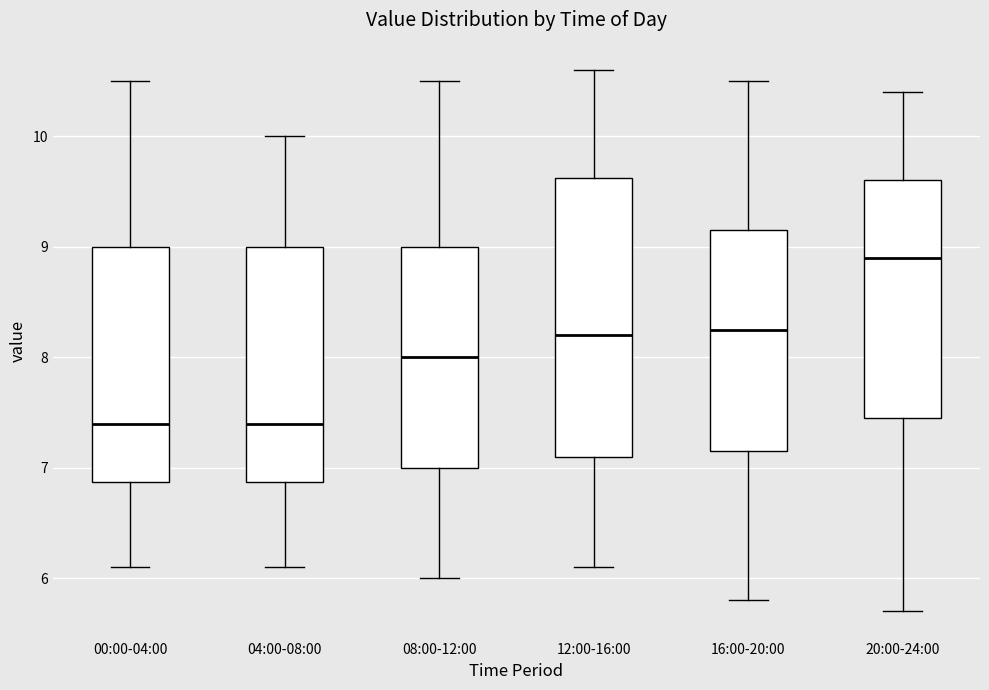

Comparing the boxes themselves (not the whiskers), which one is the tallest?

12:00-16:00